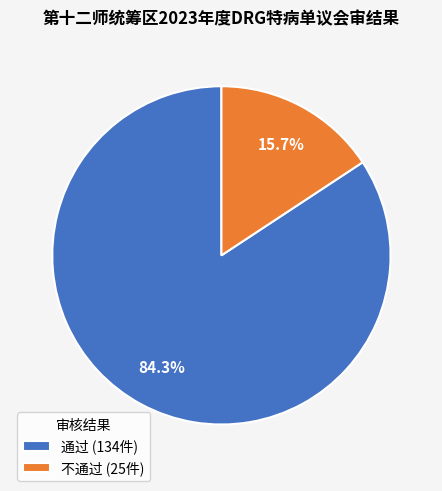

Combined, what portion of the pie is 通过 and 不通过?

100.0%